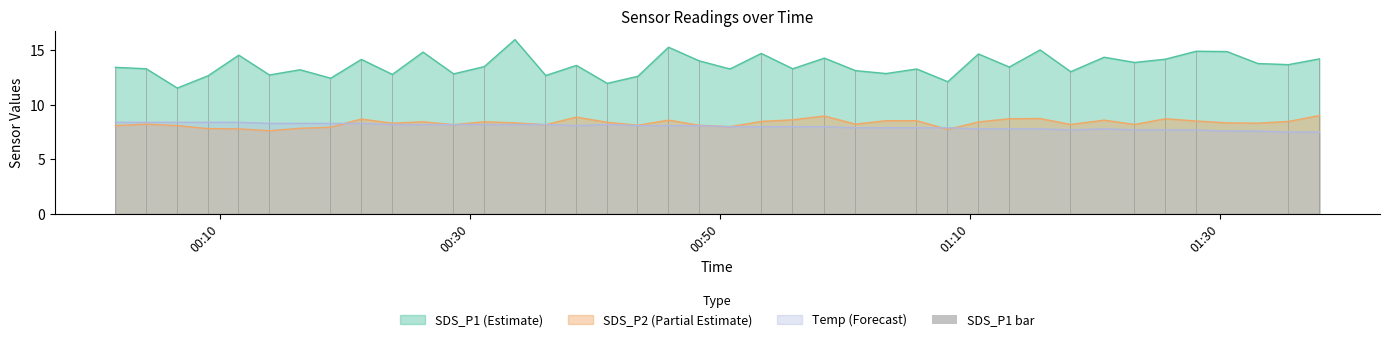

True or false: Temp (Forecast) and SDS_P1 (Estimate) cross at least once.

False